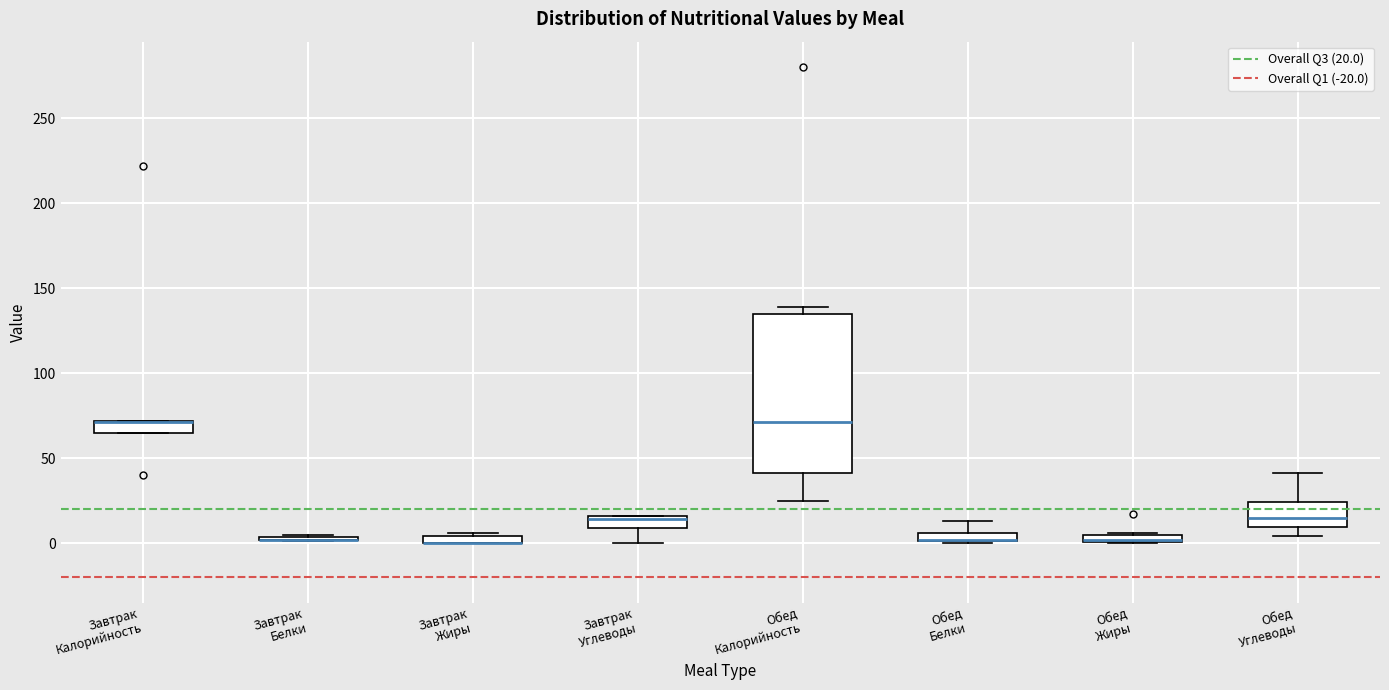

Which box is the tallest, from its lower edge to its upper edge?

Обед Калорийность